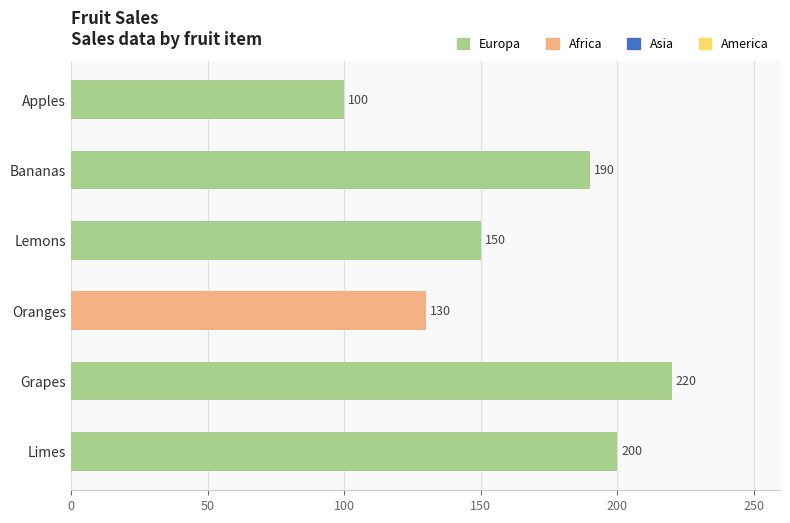

The chart shows a value of 220 at Grapes. True or false?

True